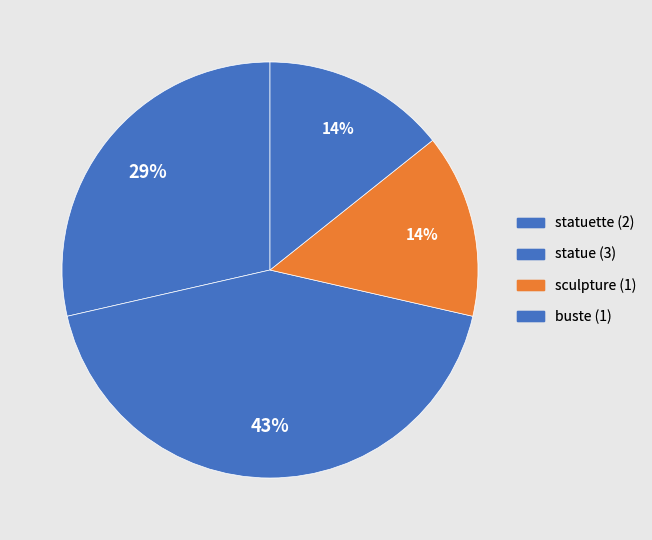

How many slices are in this pie chart?

4